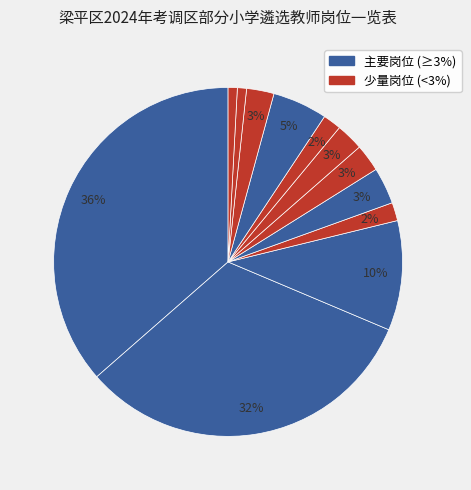

How many slices are in this pie chart?

12